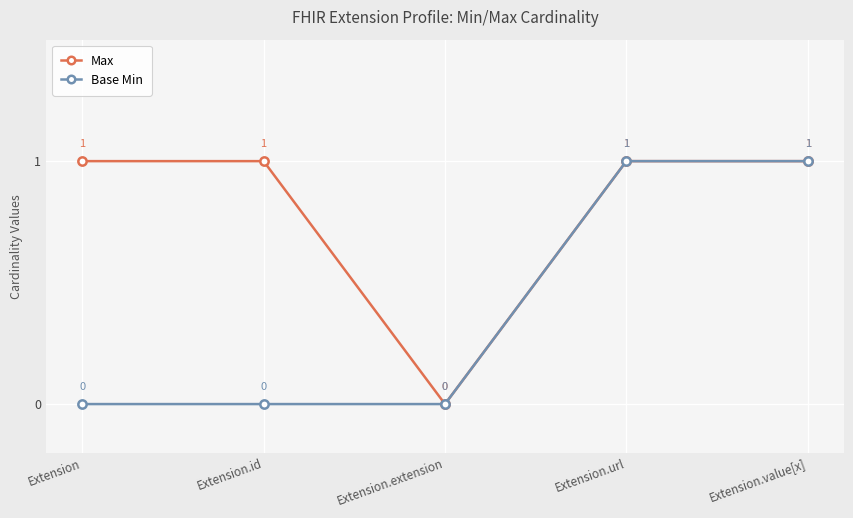

Does the chart display data point markers on the line(s)?

Yes